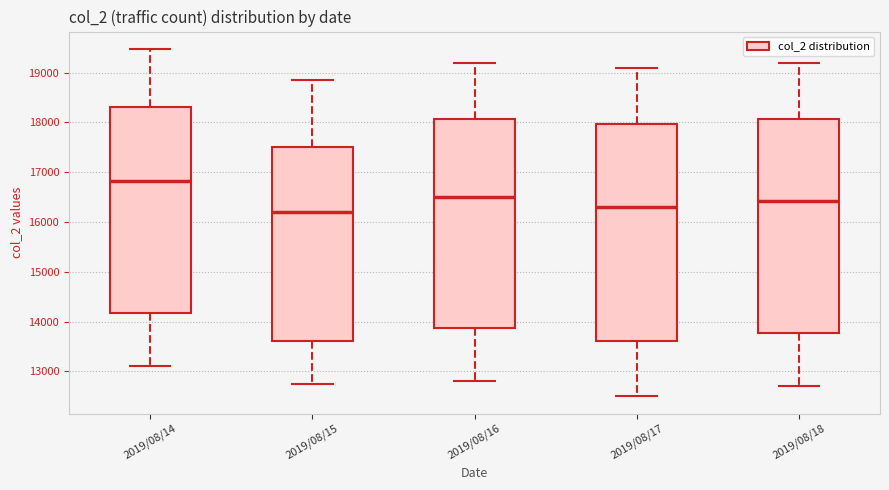

Which box has the highest median line?

2019/08/14